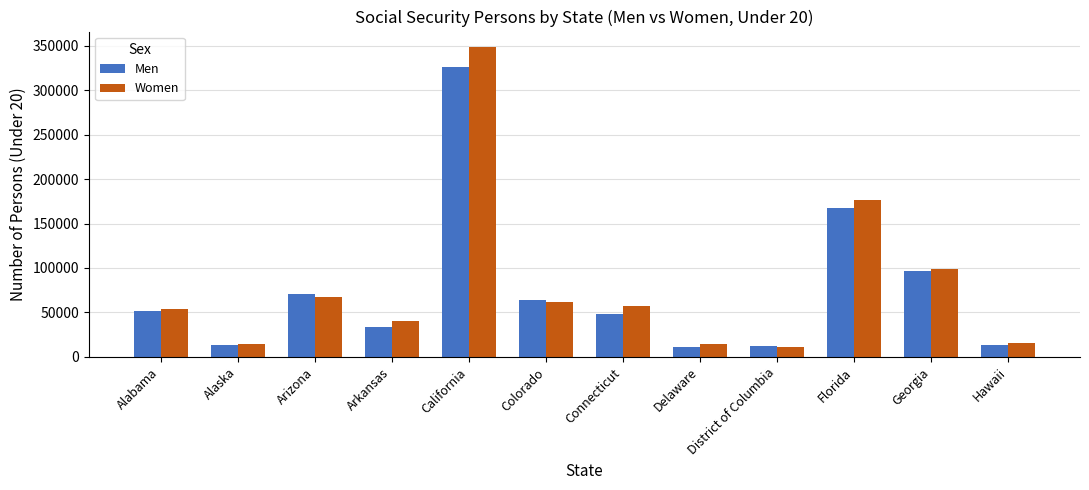

What is the total value across all series at Arizona?

138120